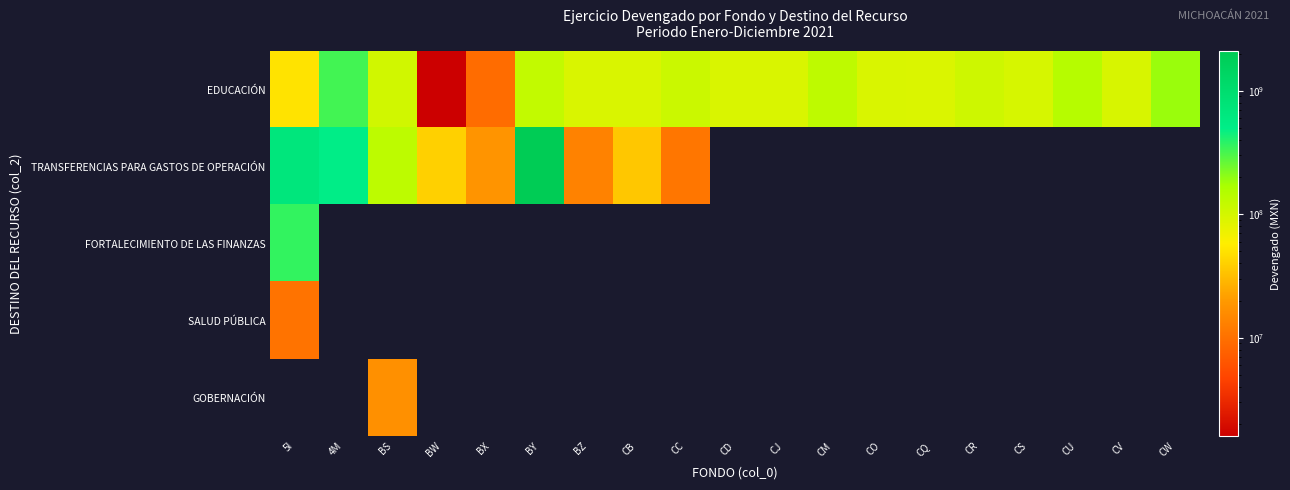

List the series in order of their peak value, lowest first.

SALUD PÚBLICA, GOBERNACIÓN, EDUCACIÓN, FORTALECIMIENTO DE LAS FINANZAS, TRANSFERENCIAS PARA GASTOS DE OPERACIÓN